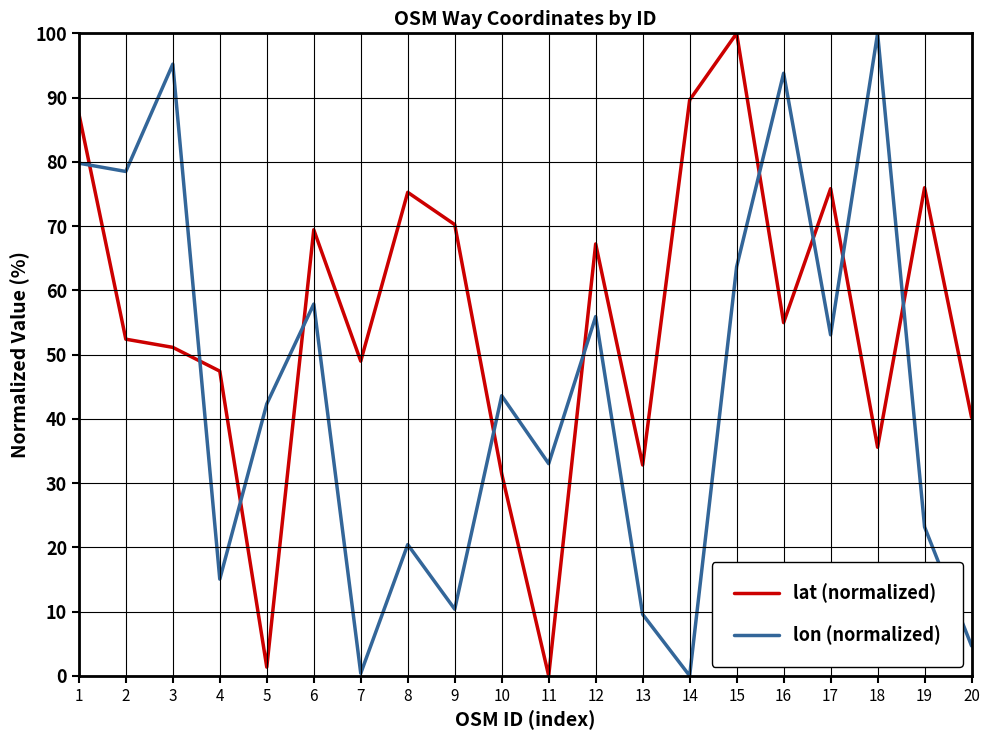

True or false: lat (normalized) has a value of 31.4 at 10.

True